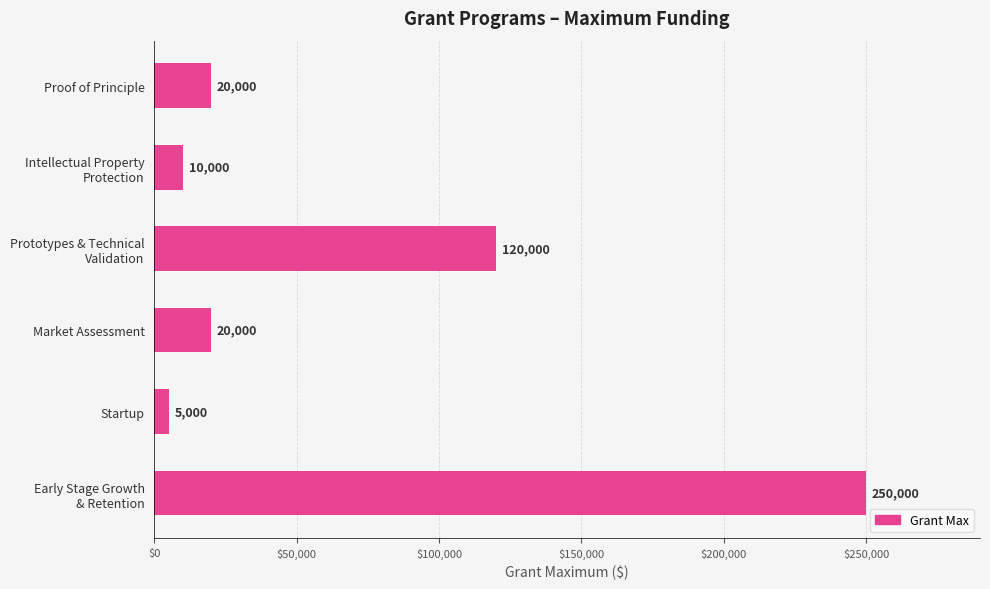

What position from the bottom is Market Assessment?

3